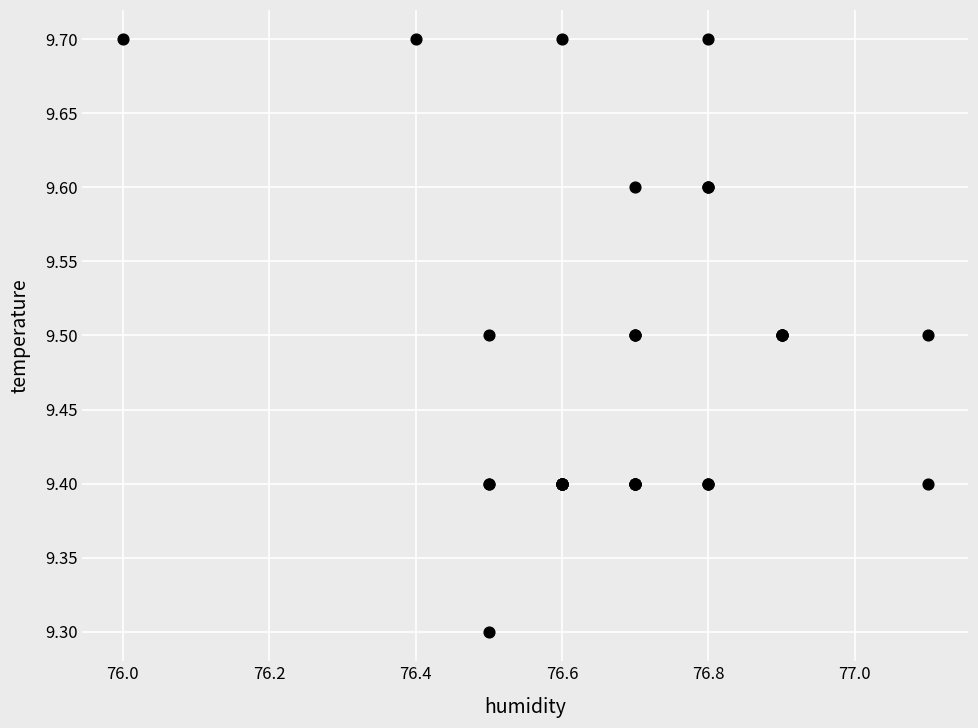

What Y value in the scatter plot is closest to 9?

9.3